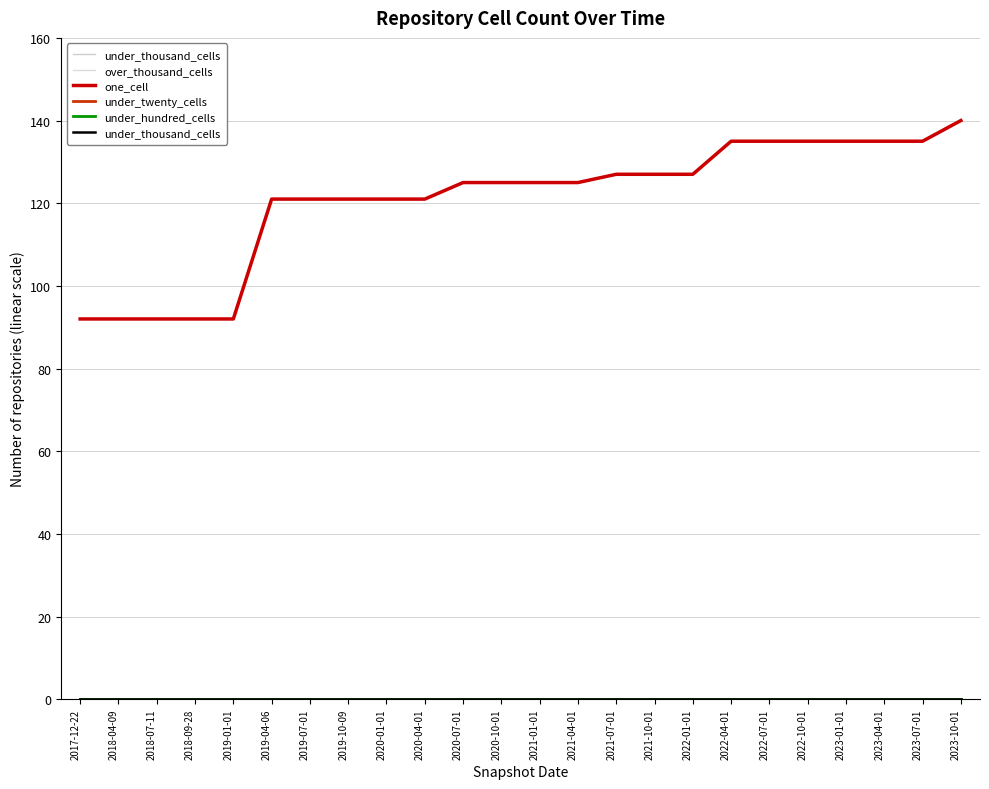

What is the label of the 24th point from the left?

2023-10-01